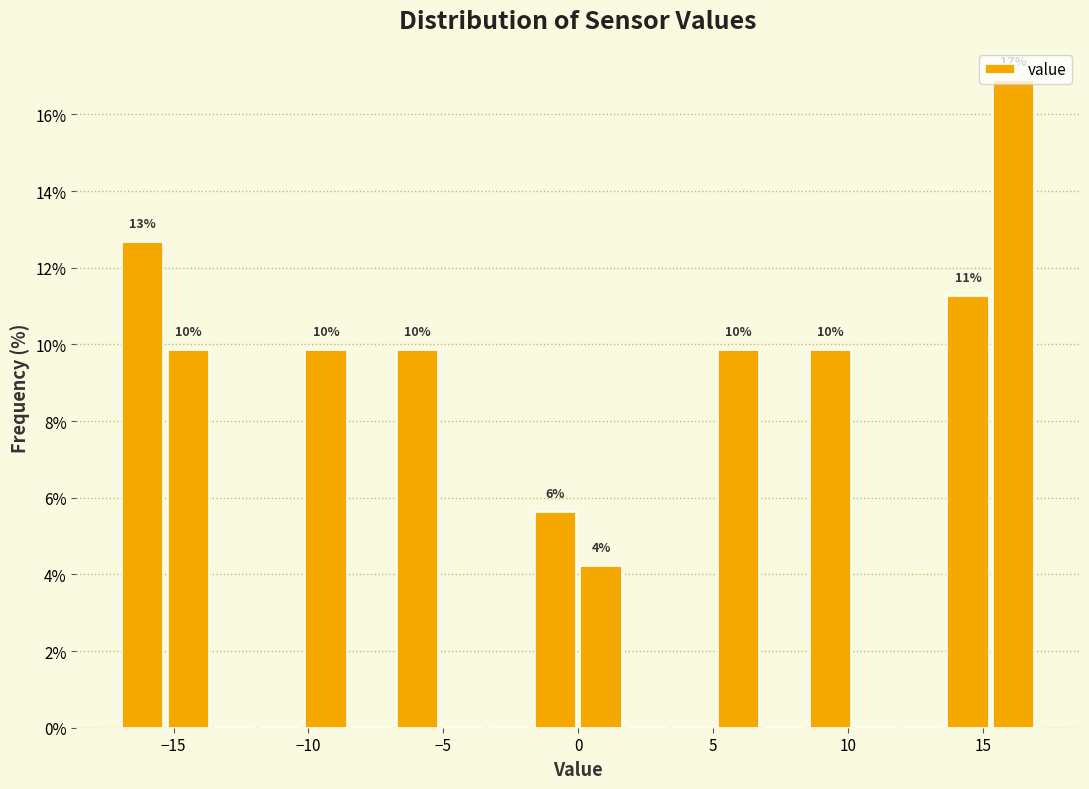

Read against the x-axis, roughly where is the centre of the tallest bar?

16.0